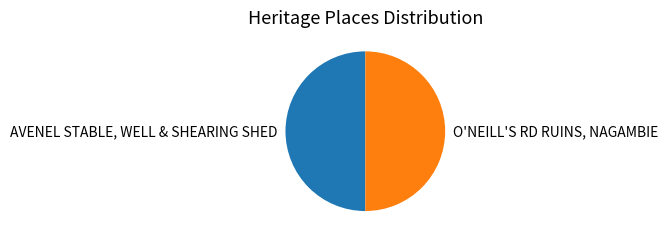

Approximately how many times larger is the value at AVENEL STABLE, WELL & SHEARING SHED compared to O'NEILL'S RD RUINS, NAGAMBIE?

1.0